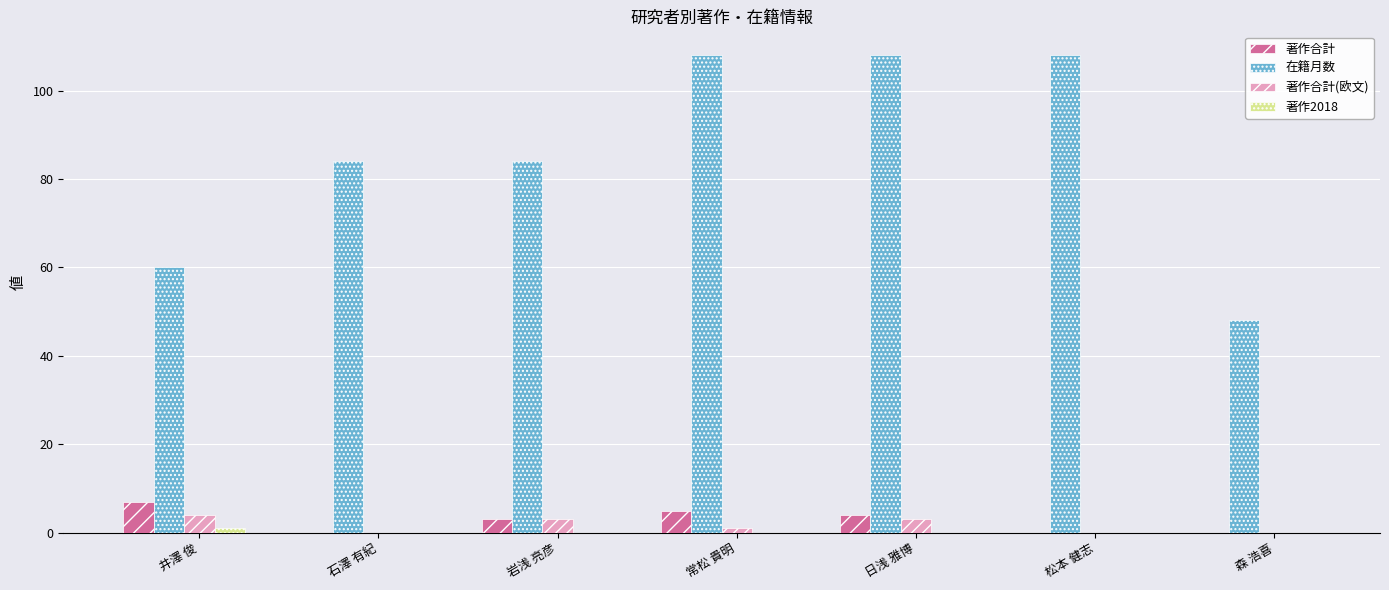

The 在籍月数 series shows 108 at 日浅 雅博. True or false?

True